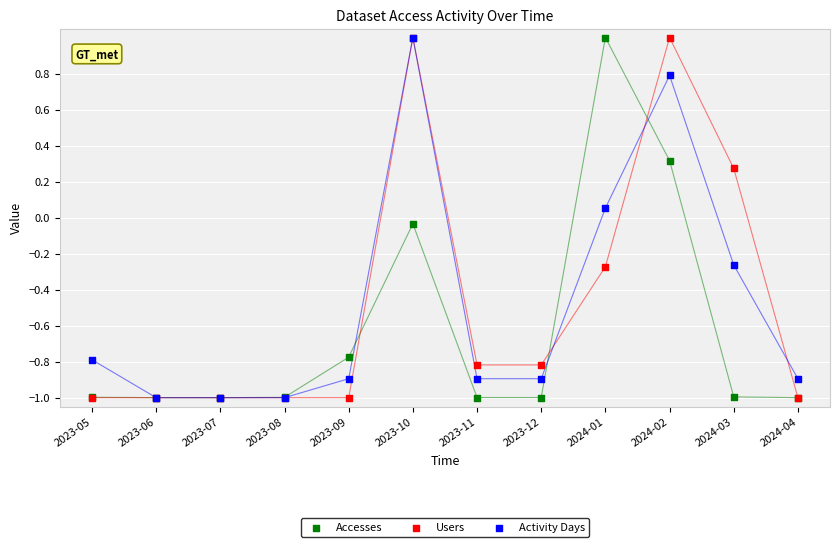

Which series has the widest spread of Y values?

Accesses